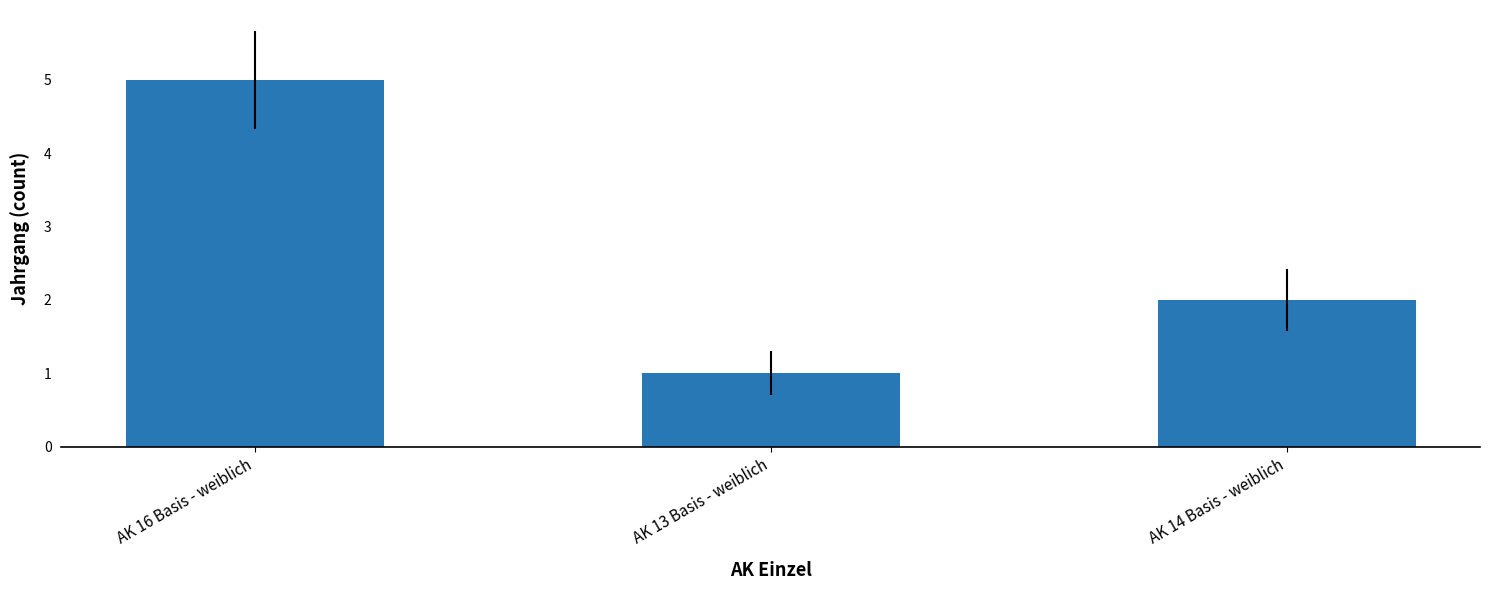

How many bars are there in total?

3